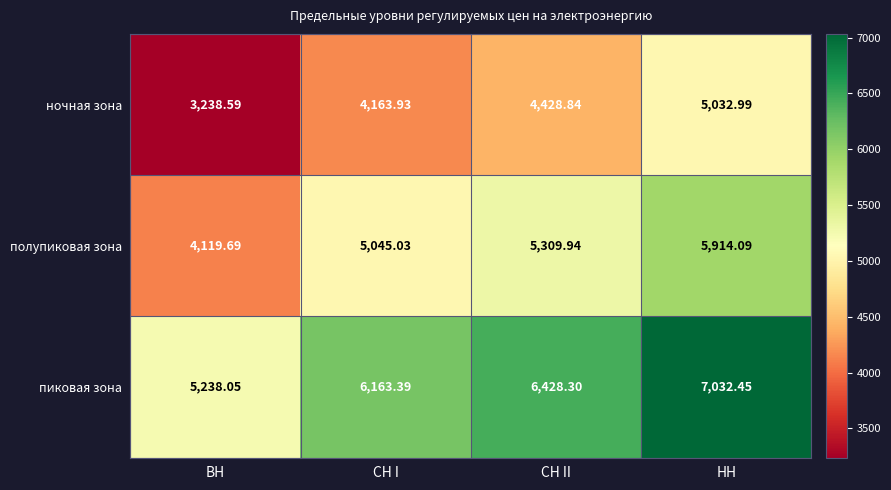

At which label does ночная зона reach its peak?

НН